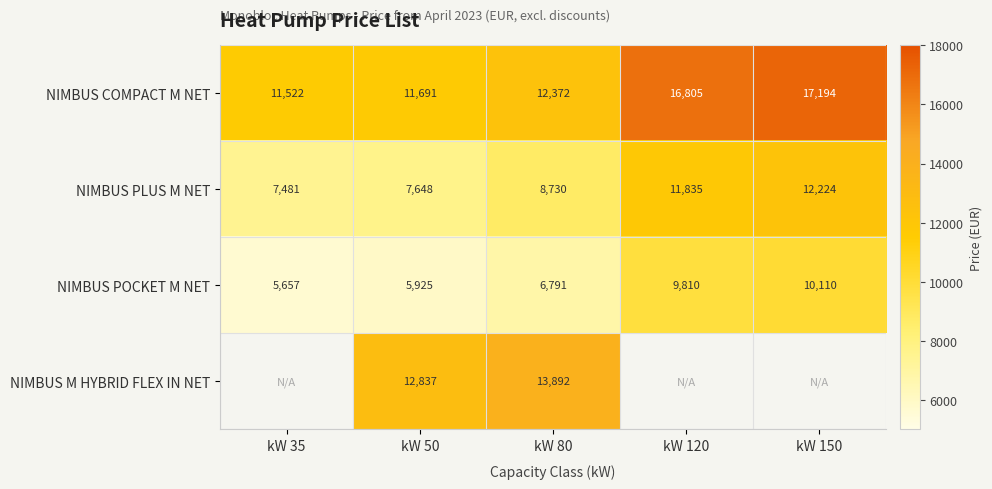

True or false: NIMBUS COMPACT M NET has a value of 4781 at kW 35.

False